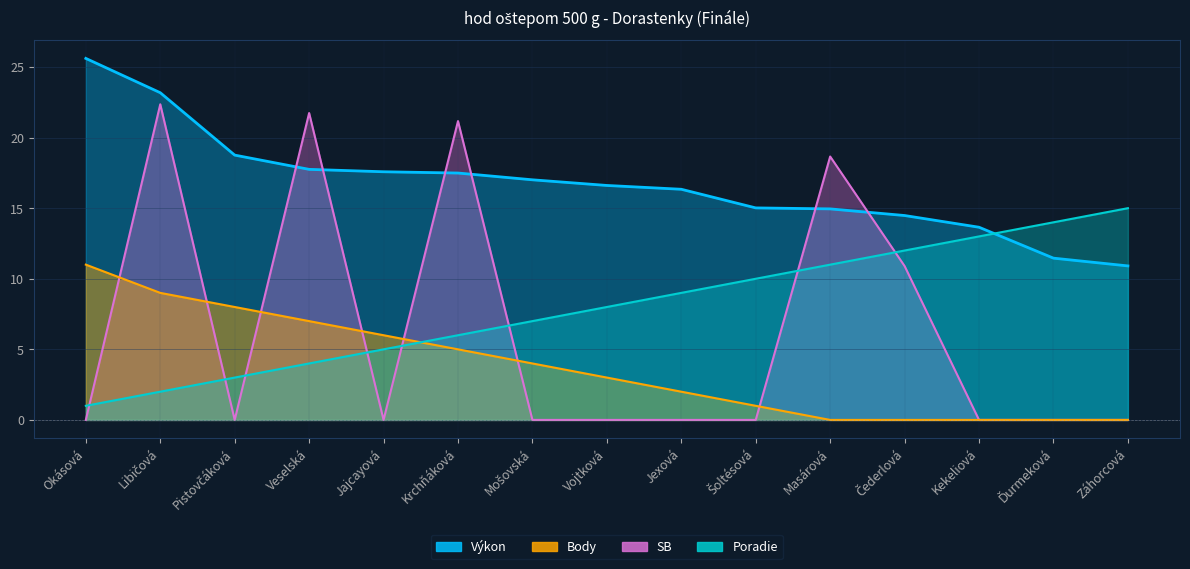

At how many categories does at least one series exceed 12?

15